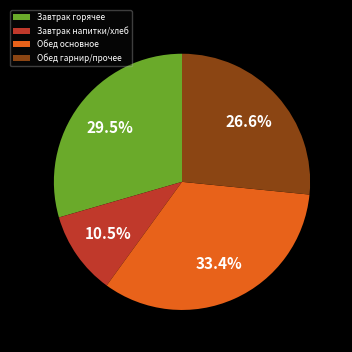

What is the ratio of the value at Обед основное to the value at Обед гарнир/прочее?

1.3